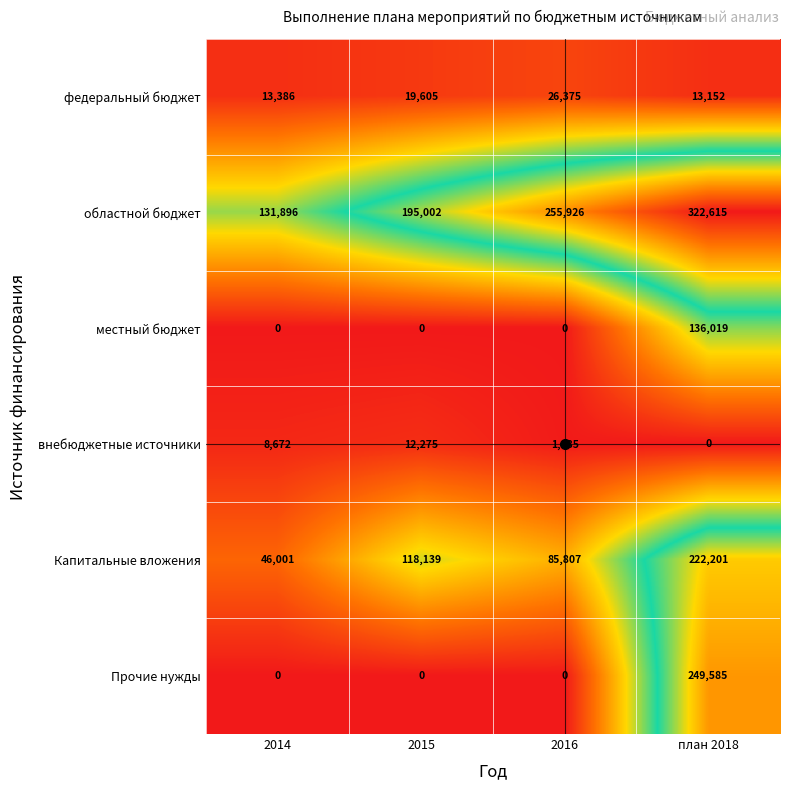

Which label corresponds to the largest value in the chart?

план 2018